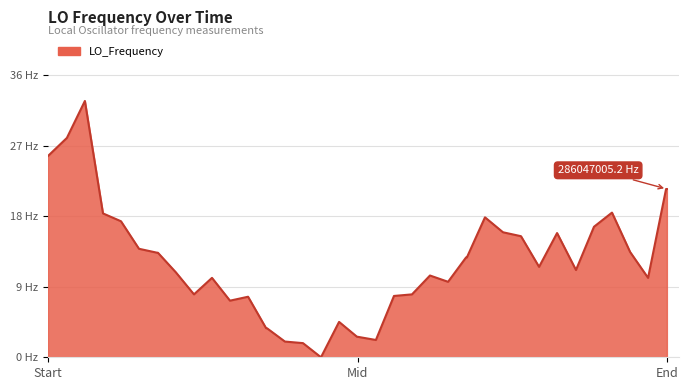

Does the chart have visible grid lines?

Yes